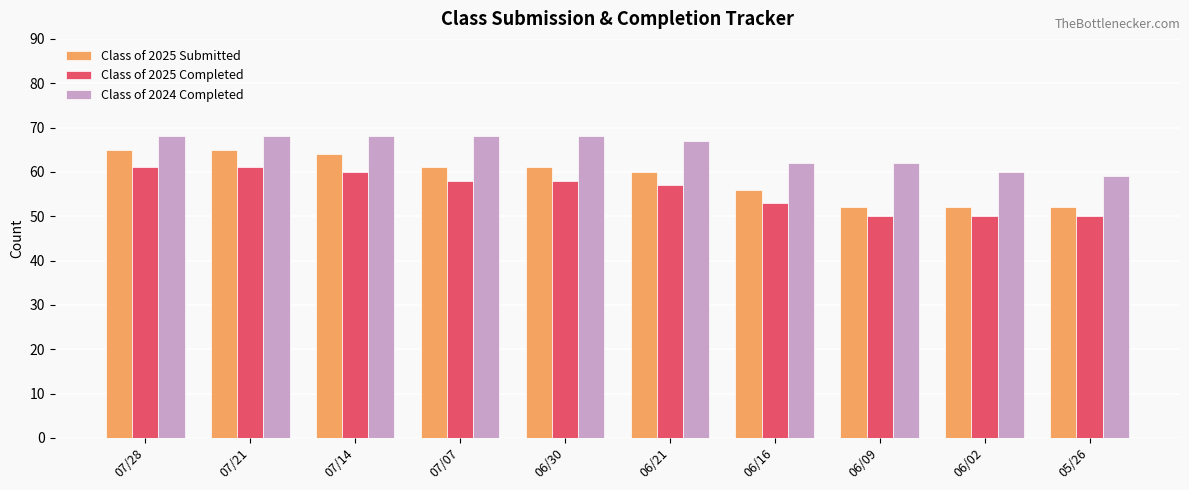

What is the approximate value of Class of 2025 Completed at 07/21?

61